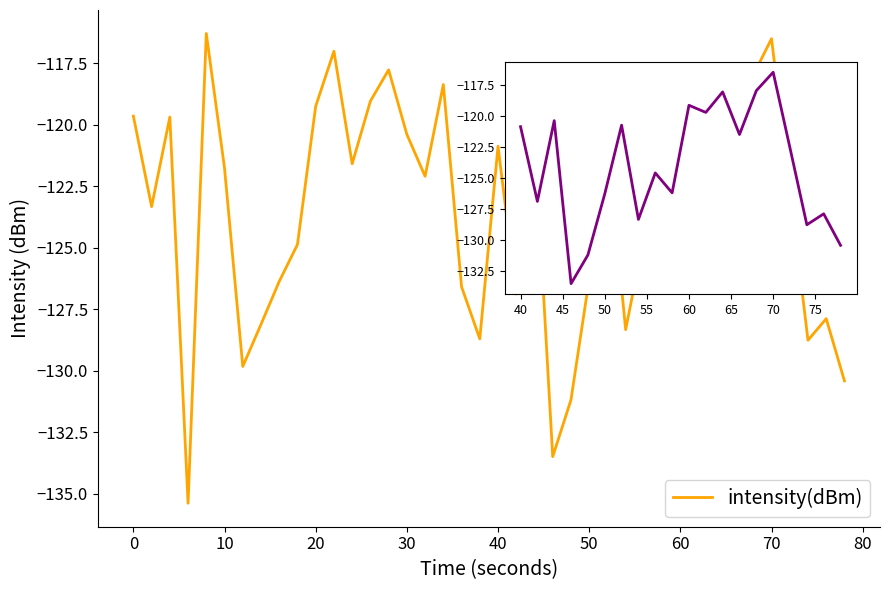

What is the sum of all values?

-4937.4